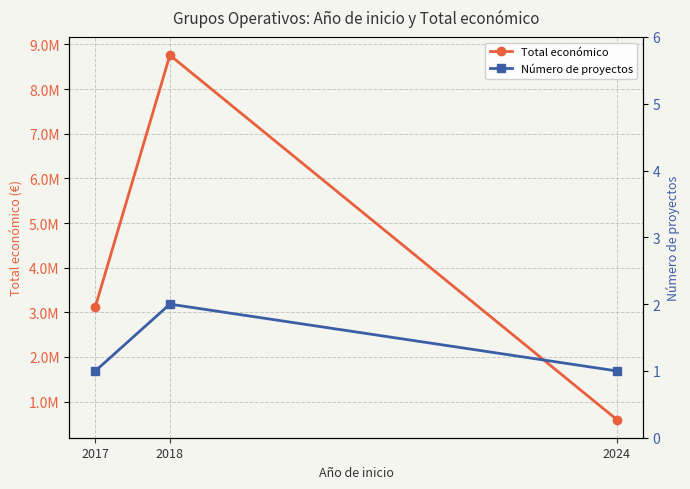

How many series are shown in this chart?

2